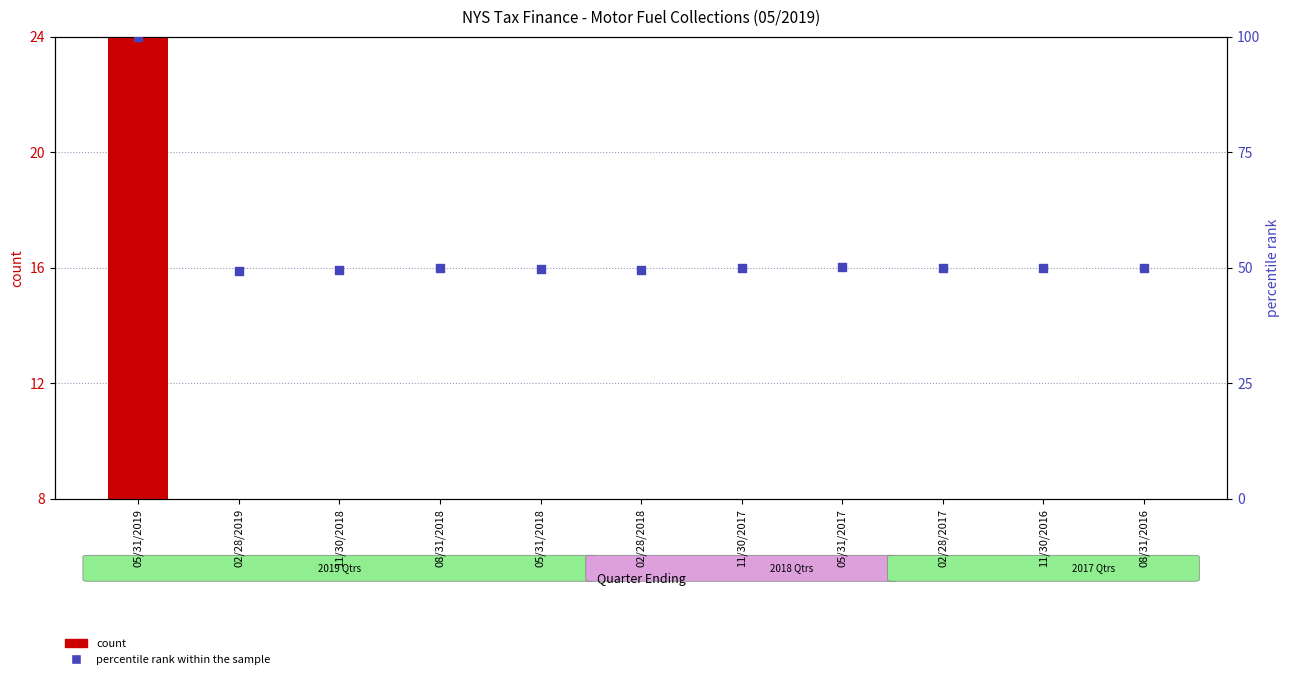

Which series has the largest total across all categories?

percentile rank within the sample